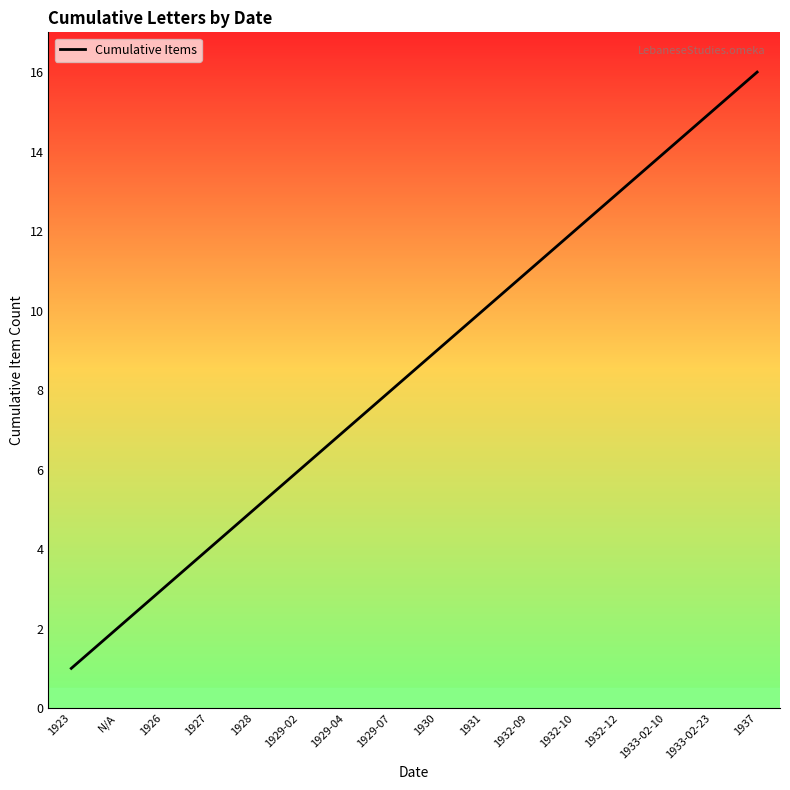

Is this an area chart (filled region under the line)?

No